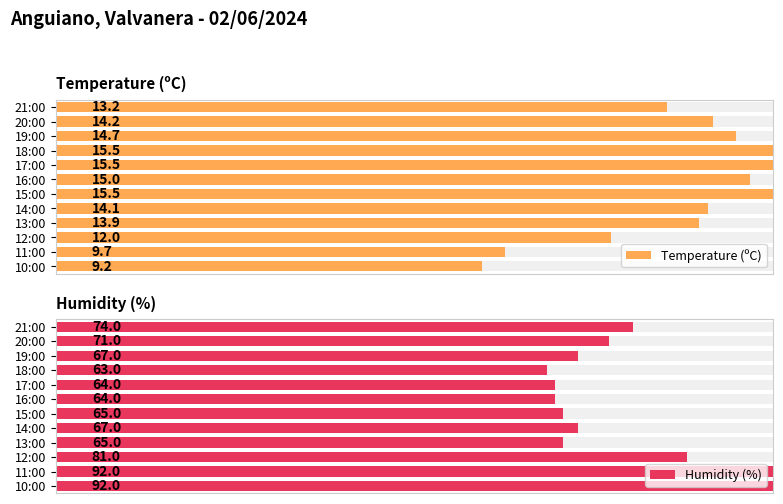

Which series has the widest spread of values?

Temperature (ºC)